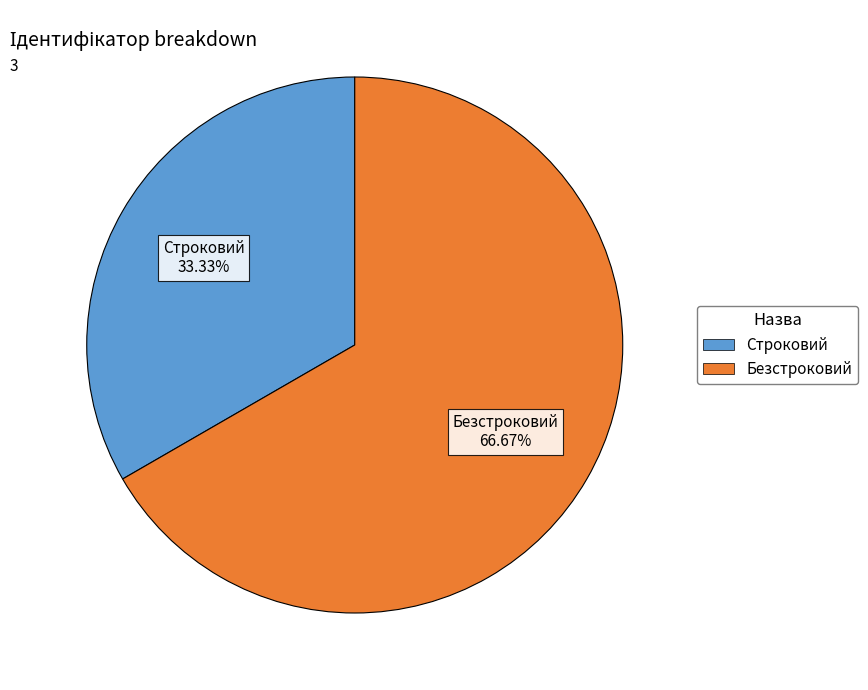

What is the ratio of the value at Безстроковий to the value at Строковий?

2.0